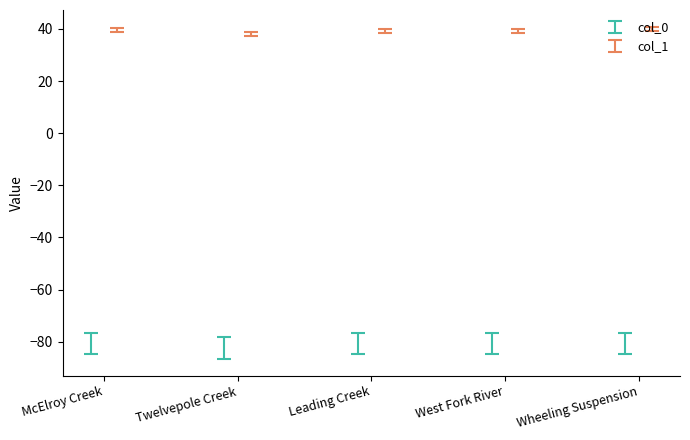

What is the total value across all series at Wheeling Suspension?

-45.5